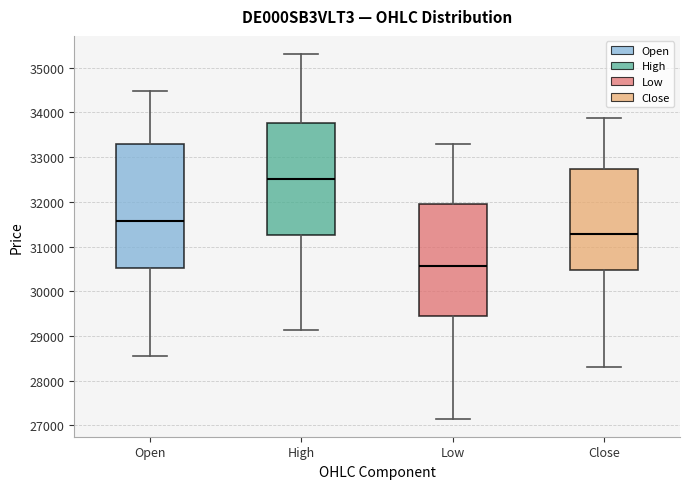

Comparing the boxes themselves (not the whiskers), which one is the tallest?

Open